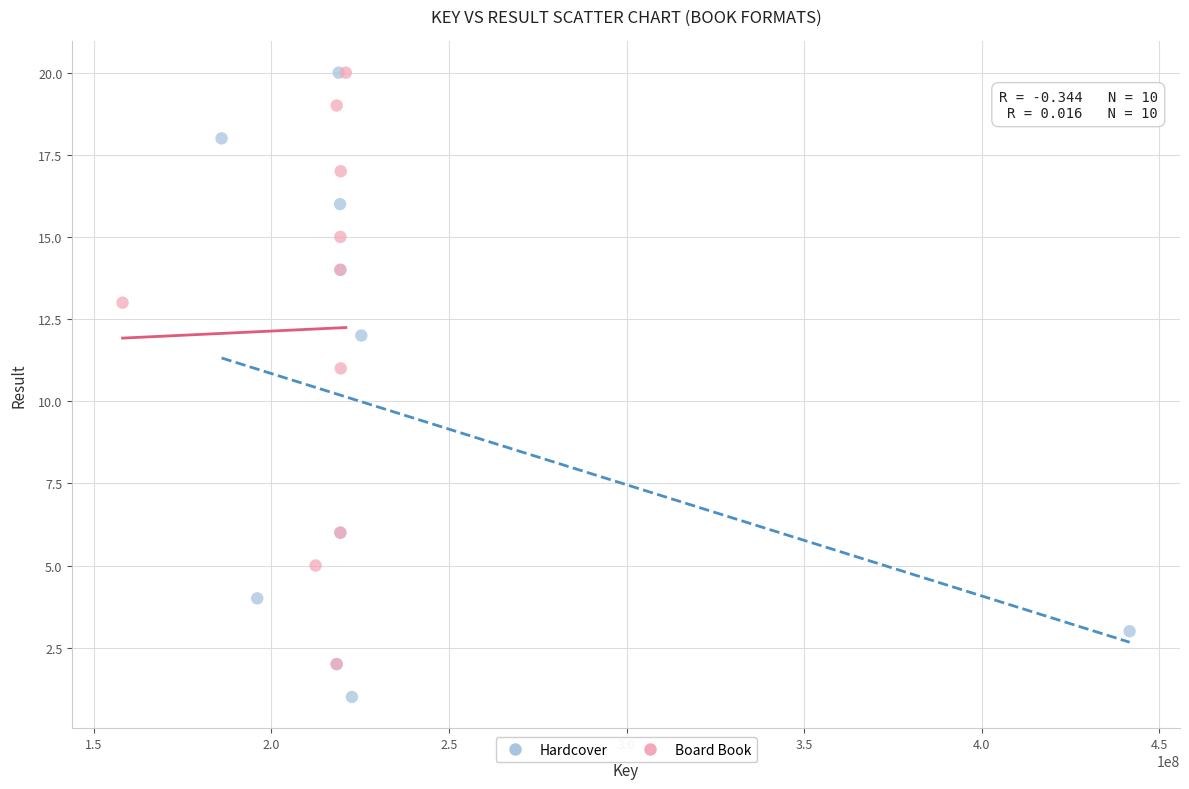

Which series contains the lowest Y value?

Hardcover